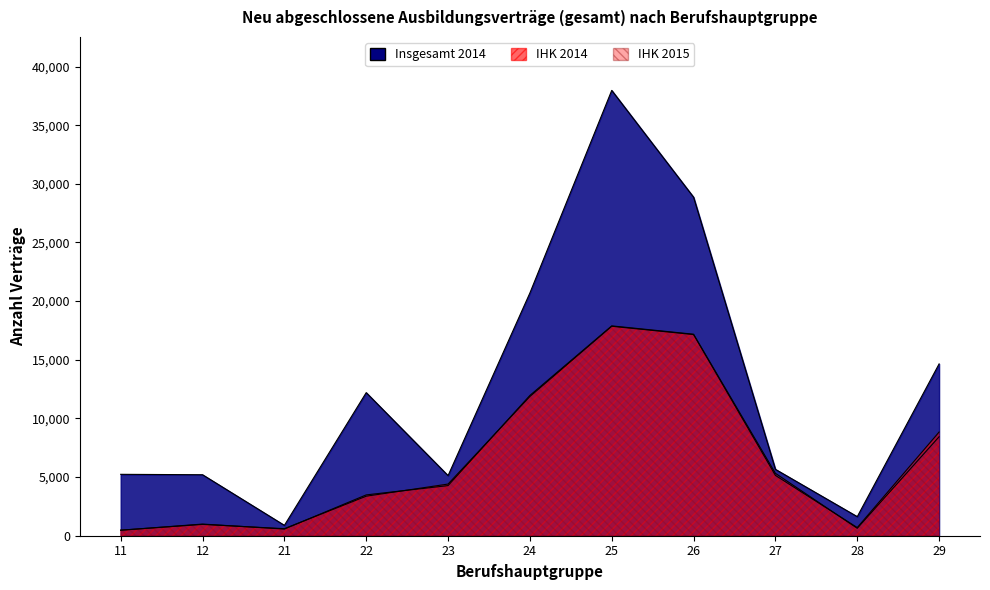

What is the value of the IHK 2015 point at the 5th from the left?

4272